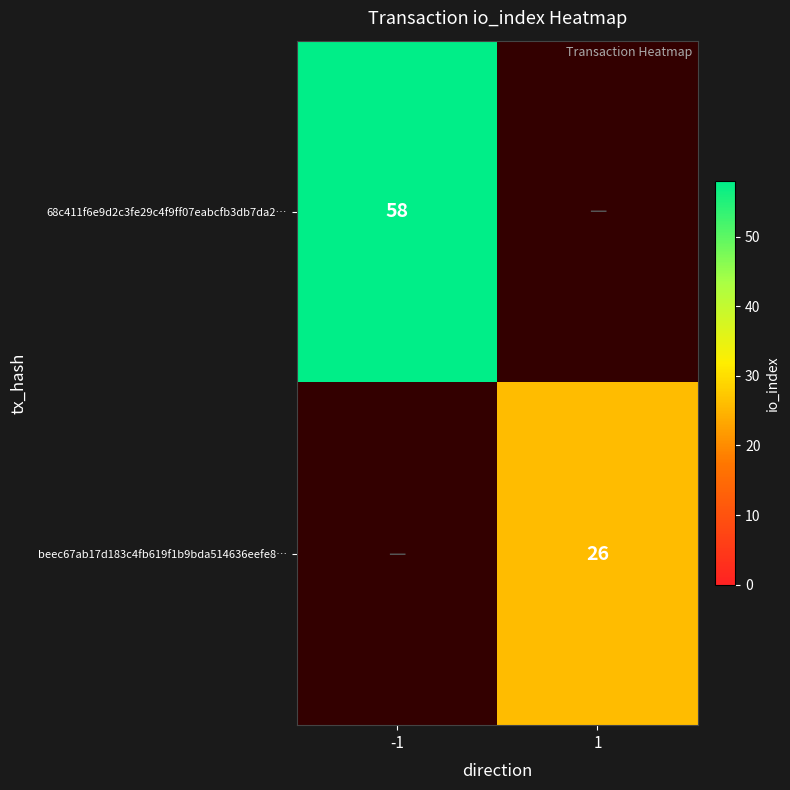

The beec67ab17d183c4fb619f1b9bda514636eefe8… series shows 26 at 1. True or false?

True